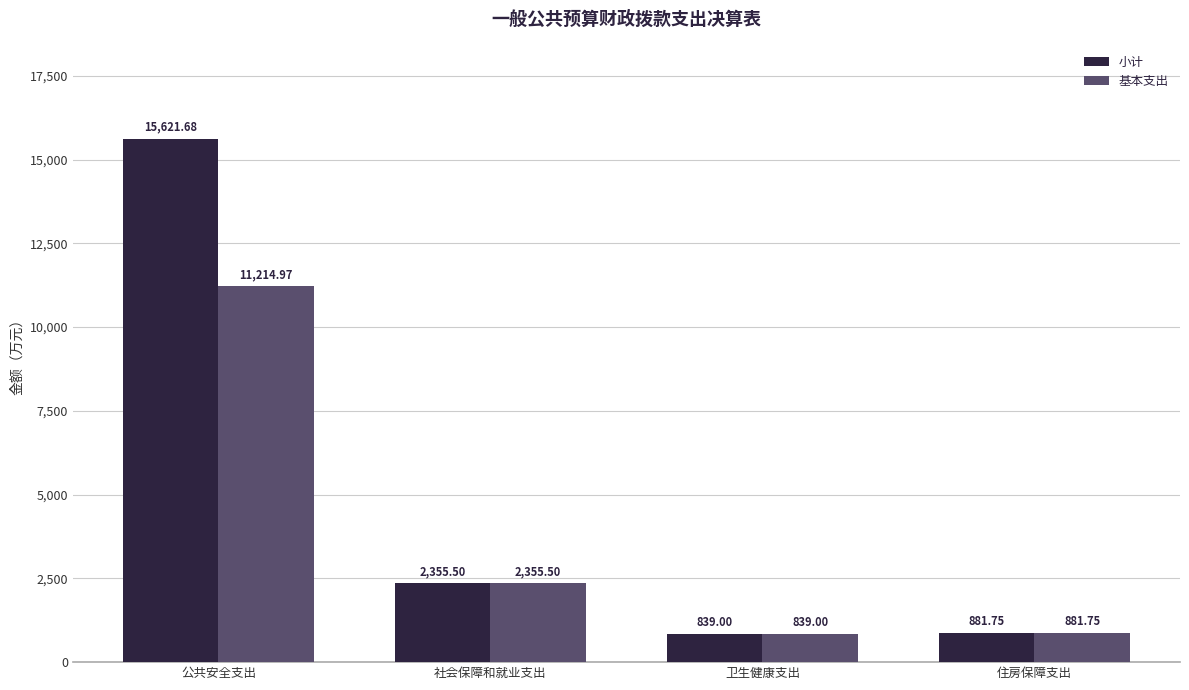

At which label does 基本支出 reach its peak?

公共安全支出